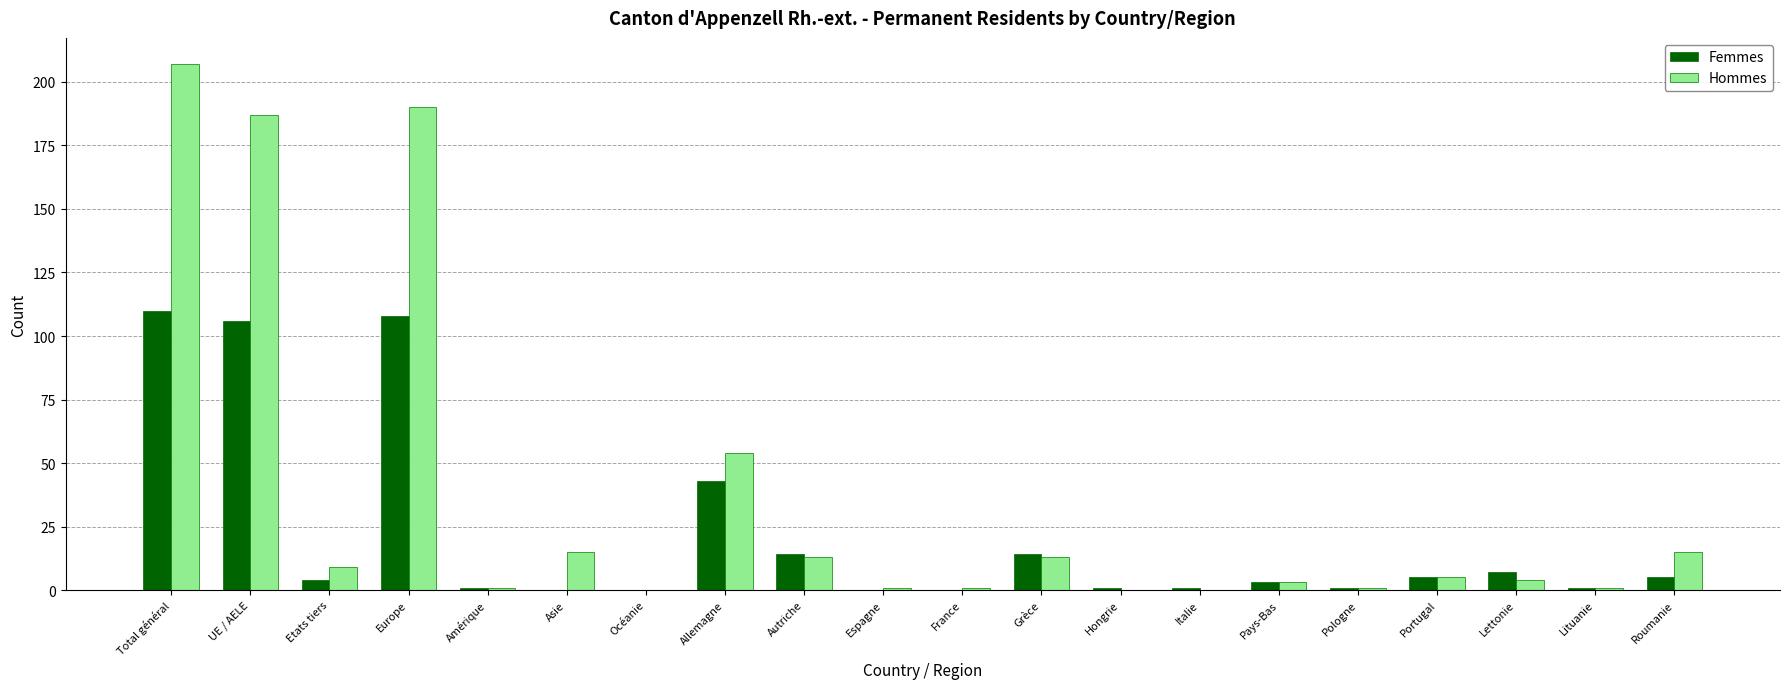

Where does the Femmes series first go above 4?

Total général